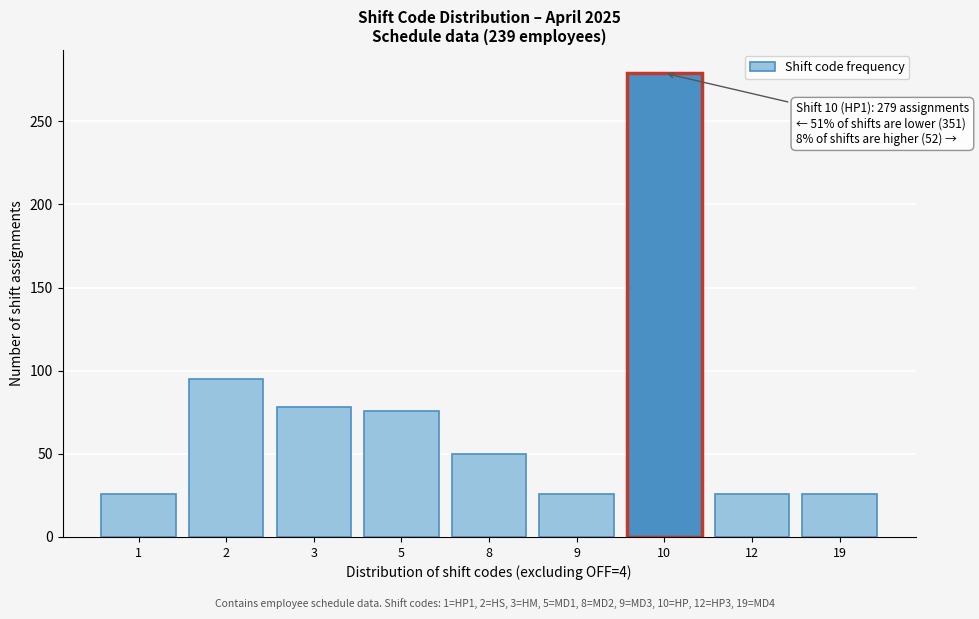

Reading left to right, transcribe all the data shown in this chart.

1=26	2=95	3=78	5=76	8=50	9=26	10=279	12=26	19=26